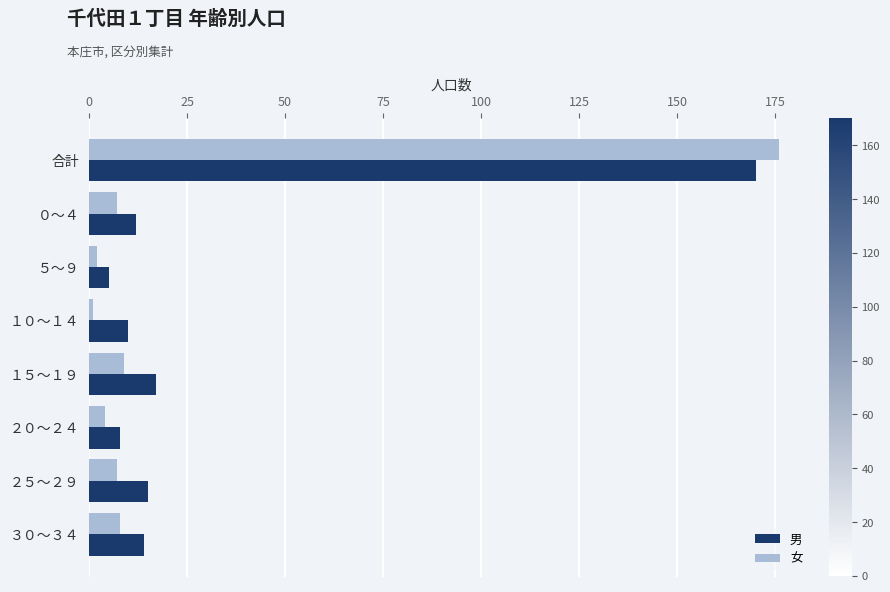

True or false: 男 has a value of 15 at ２５～２９.

True